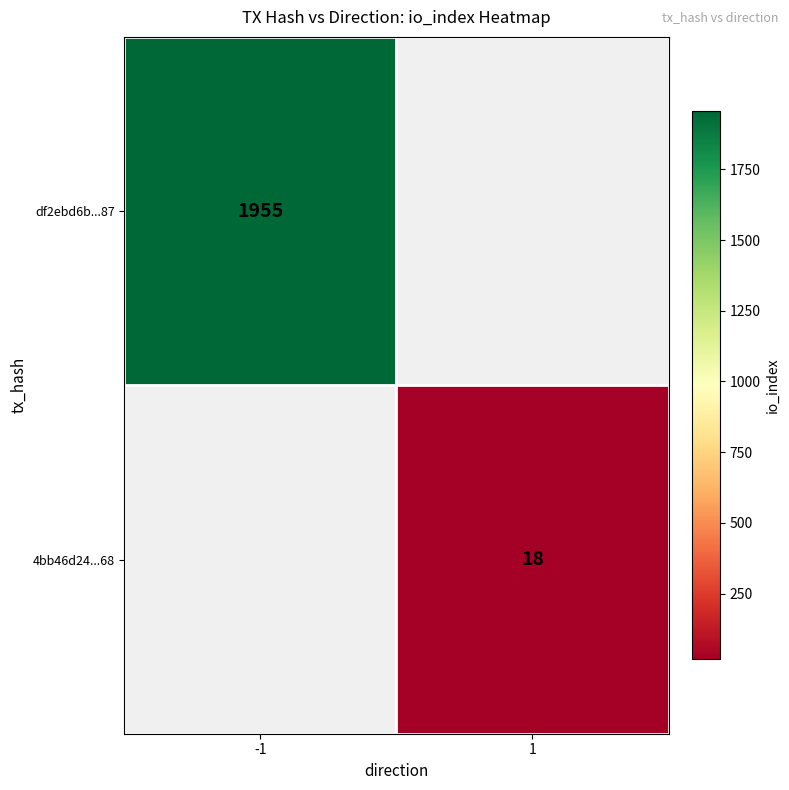

The value of 4bb46d24...68 at 1 is 12. True or false?

False